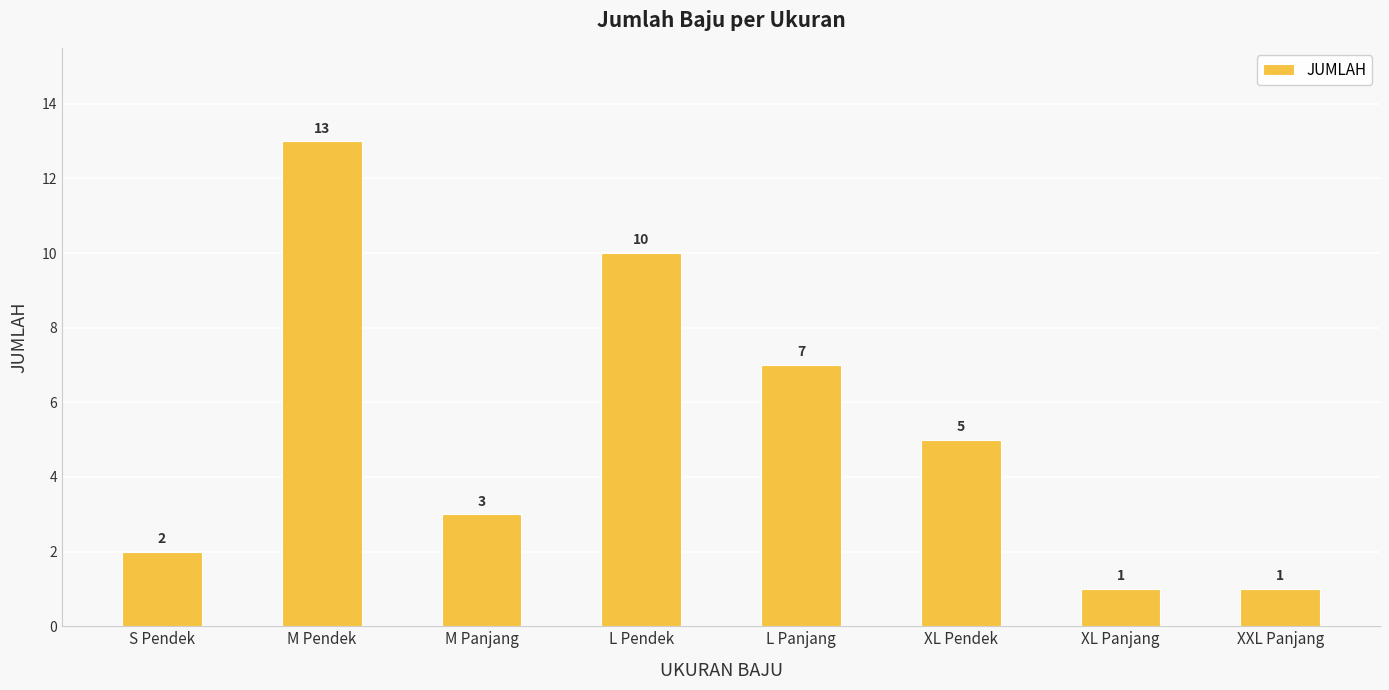

Reading right to left, list all the values displayed in this chart.

XXL Panjang=1	XL Panjang=1	XL Pendek=5	L Panjang=7	L Pendek=10	M Panjang=3	M Pendek=13	S Pendek=2